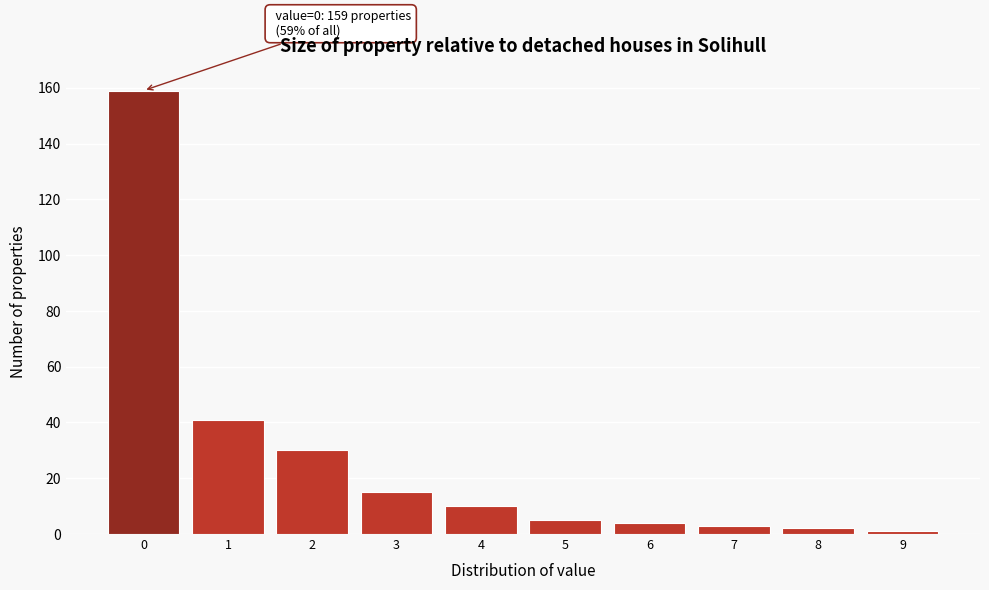

Reading left to right, transcribe all the data shown in this chart.

0=159	1=41	2=30	3=15	4=10	5=5	6=4	7=3	8=2	9=1